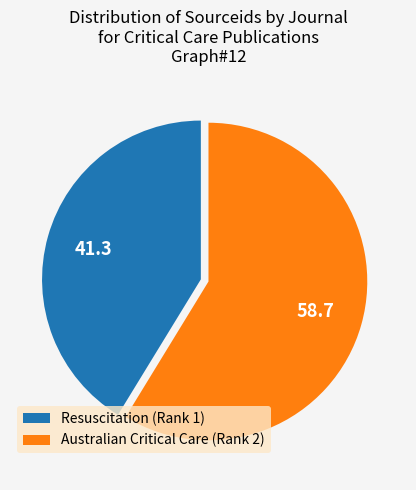

Does any single category account for the majority?

Yes